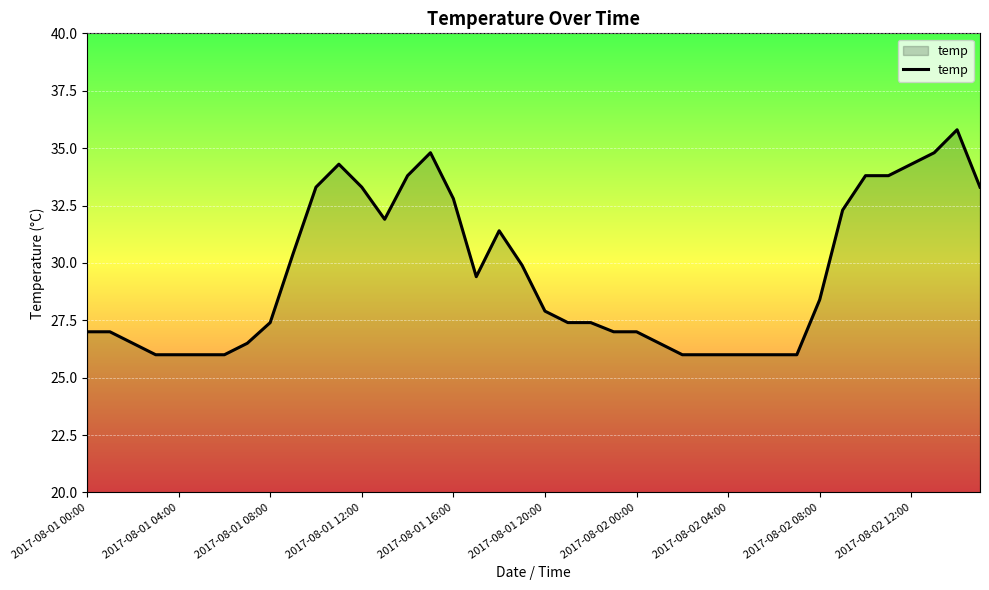

What is the difference between the maximum and minimum values?

9.8